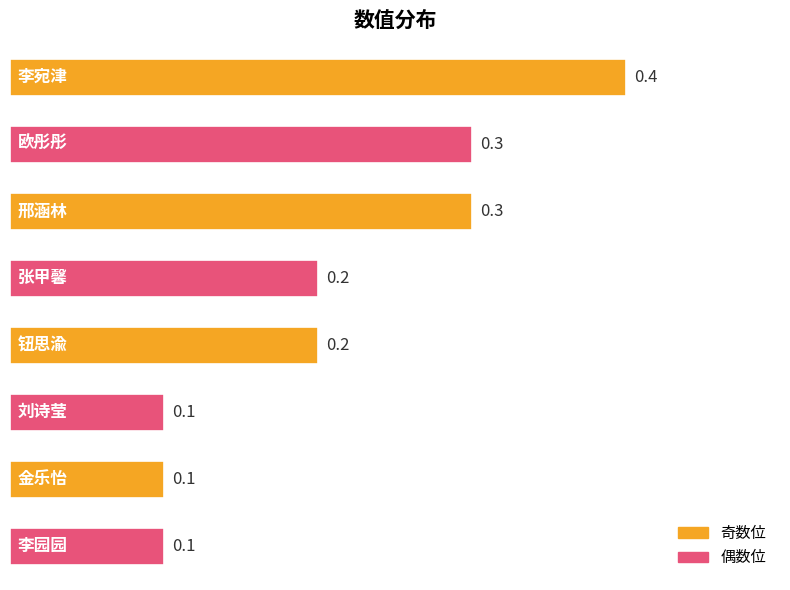

What is the difference between the maximum and minimum values?

0.3